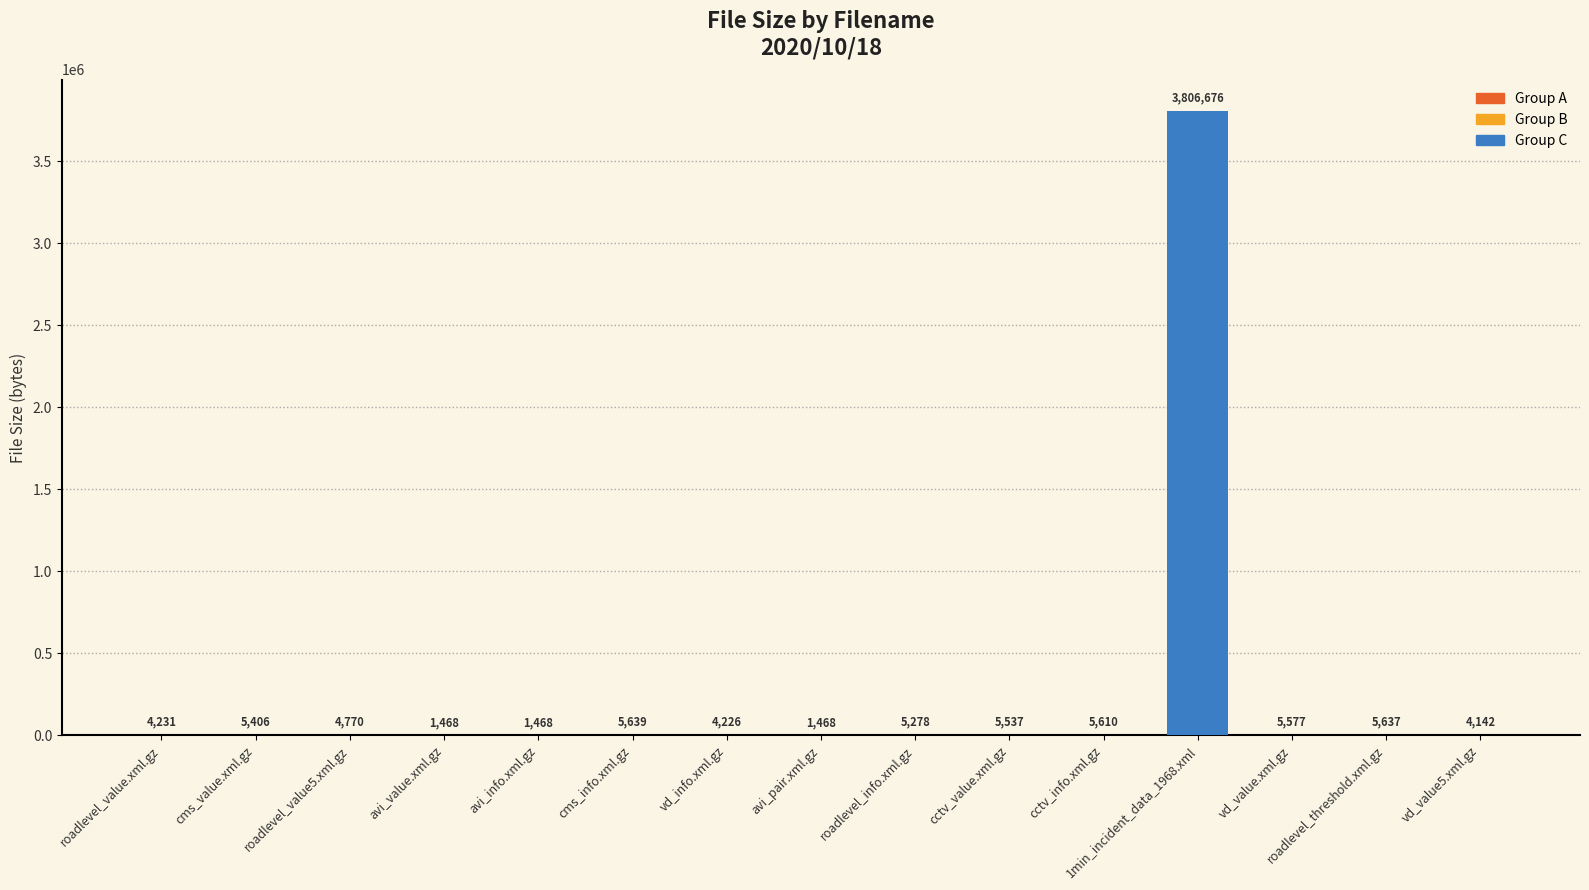

What is the average value?

257809